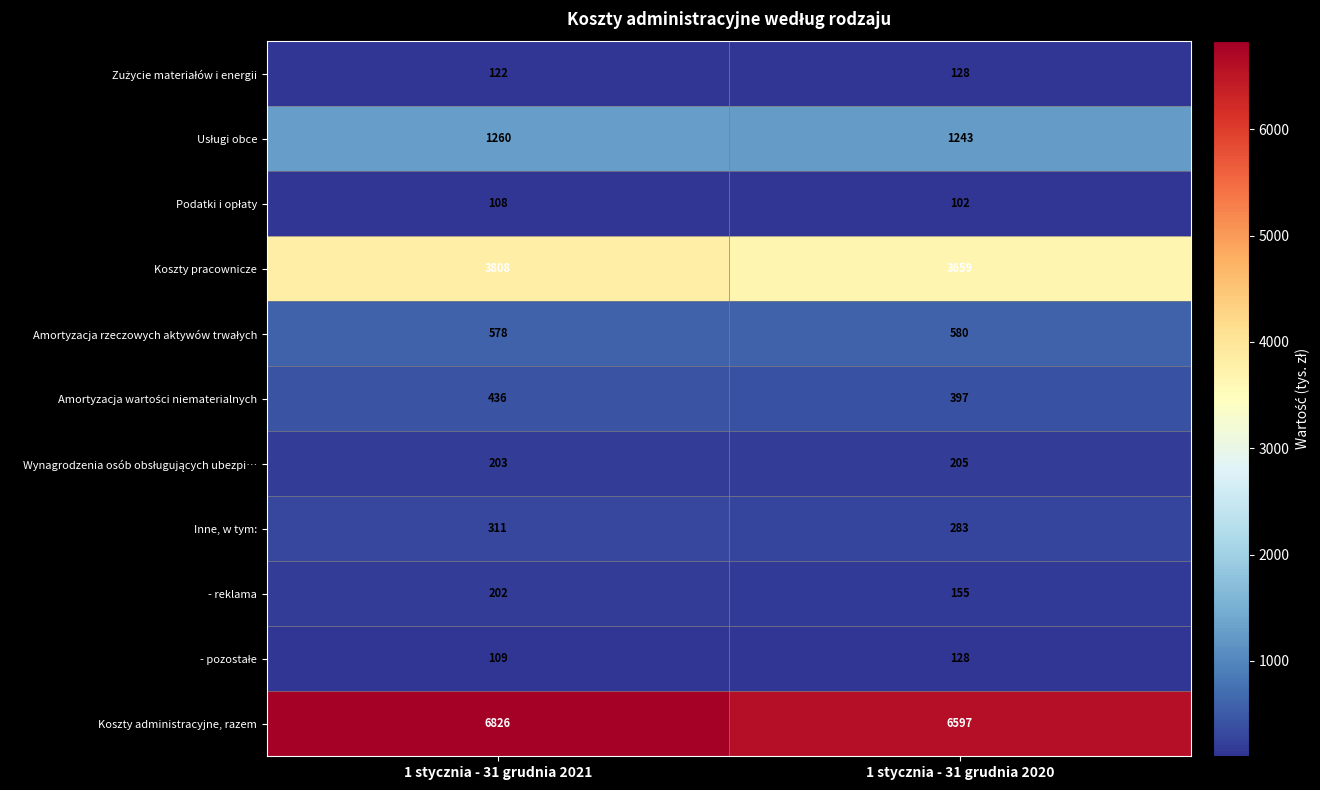

What value does the Koszty administracyjne, razem series have at 1 stycznia - 31 grudnia 2020, to the nearest 50?

6600